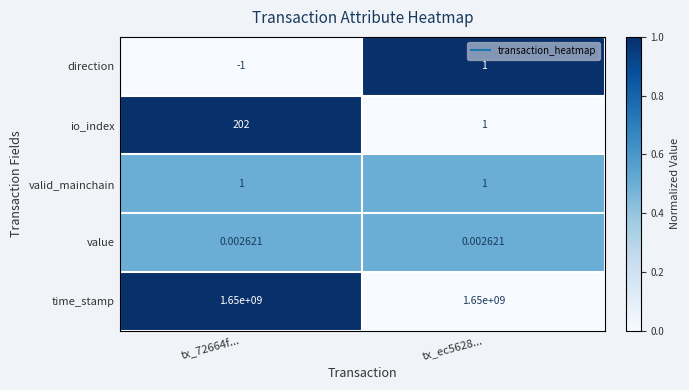

What is the spread (max minus min) of values at tx_ec5628...?

1650000000.0